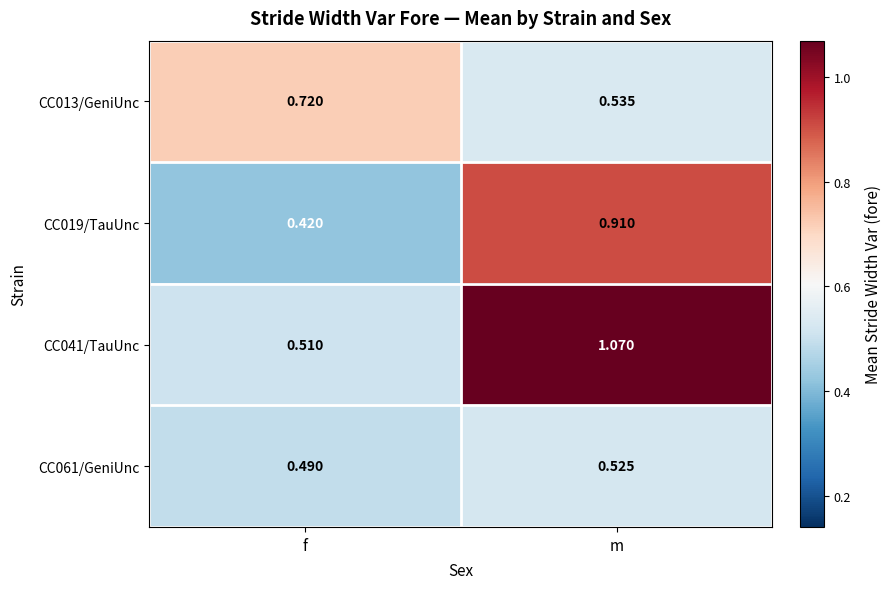

Is the value of CC019/TauUnc at f greater than the value of CC013/GeniUnc at m?

No